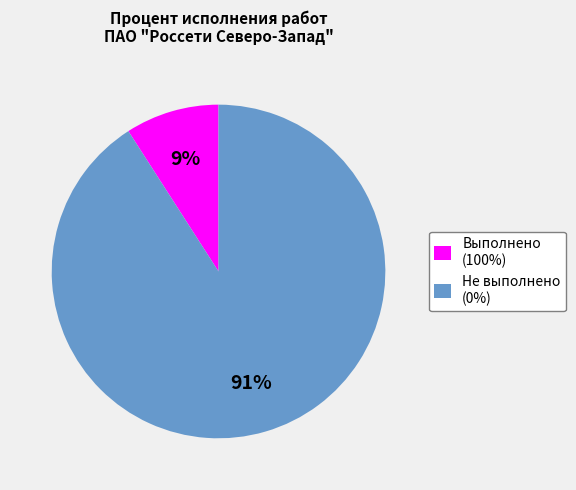

Which category has the smallest portion of the pie?

Выполнено (100%)